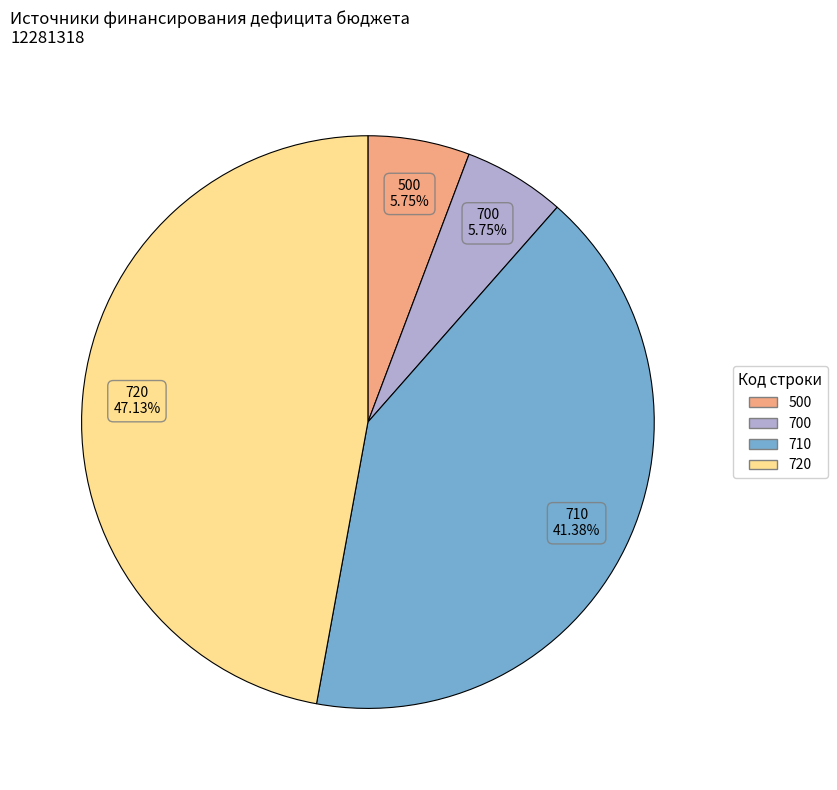

Does any single category account for the majority?

No